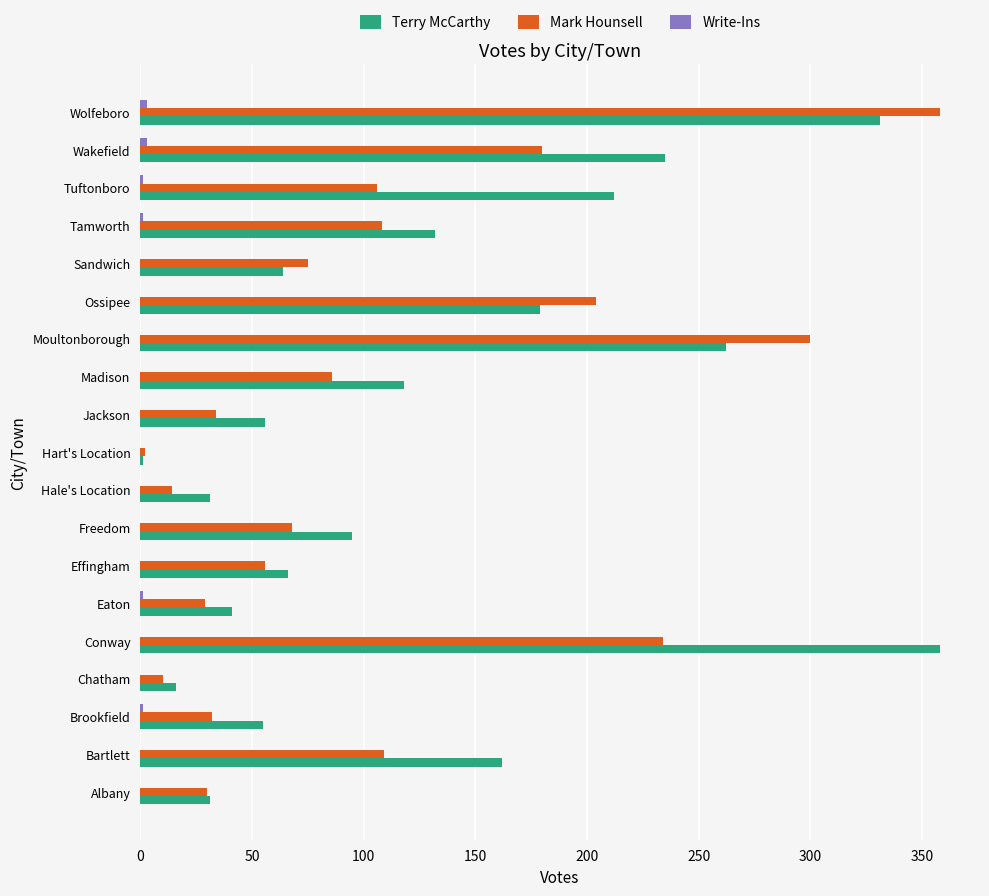

The Mark Hounsell series shows 59 at Jackson. True or false?

False